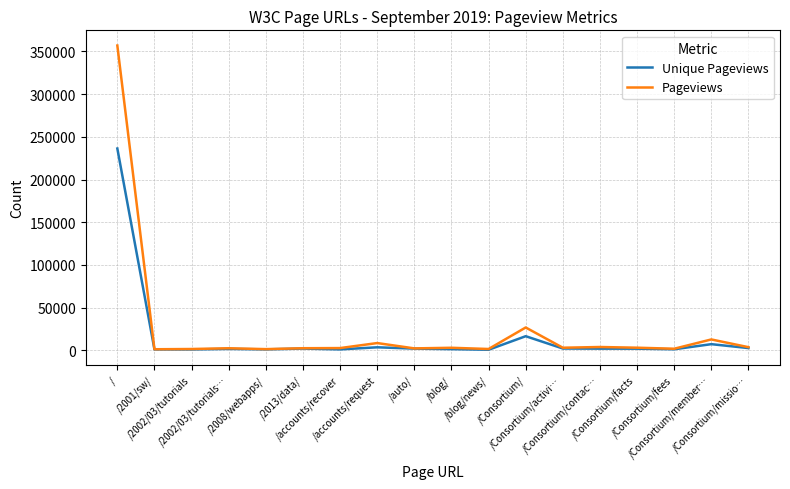

What is the difference between the maximum and minimum values in the Pageviews series?

355698